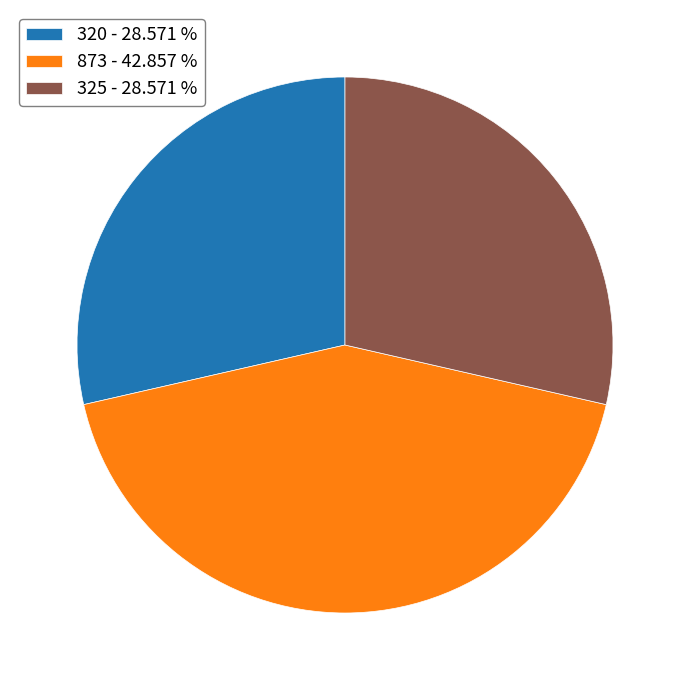

Is the sum of 325 and 873 greater than half?

Yes